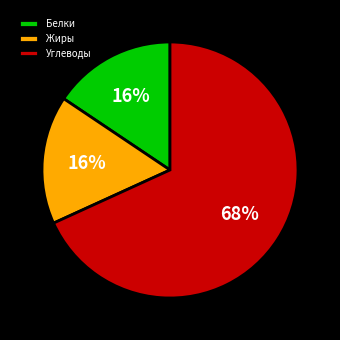

To the nearest percent, what percentage of the pie is Белки?

16%